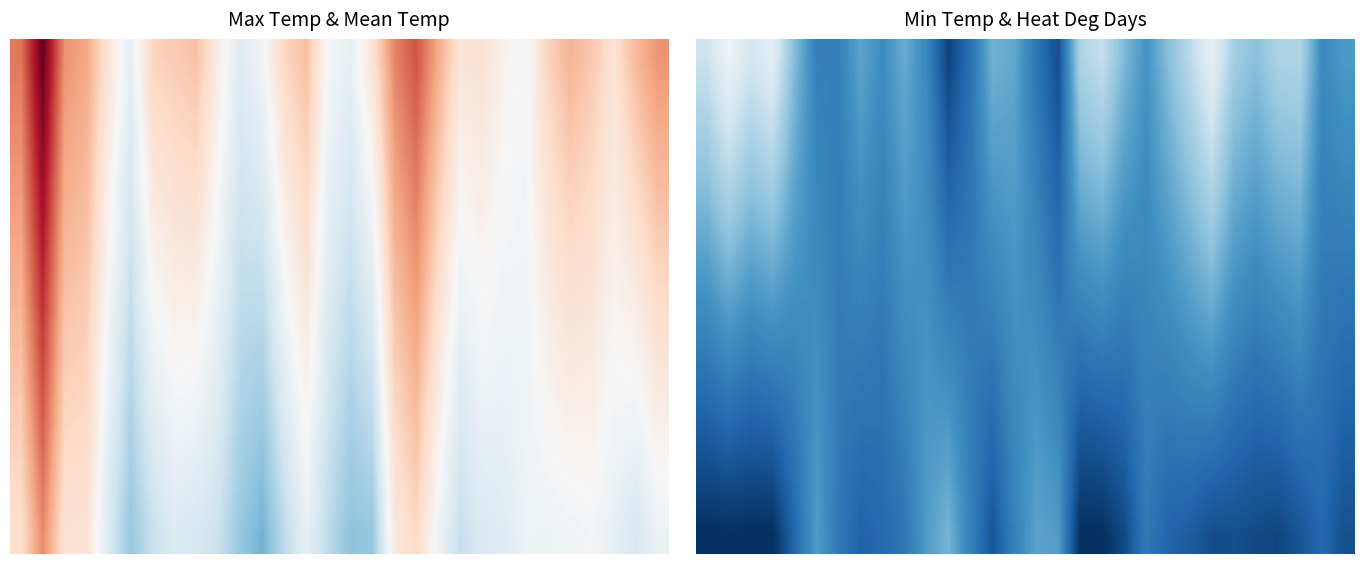

Count the number of data series in this chart.

15